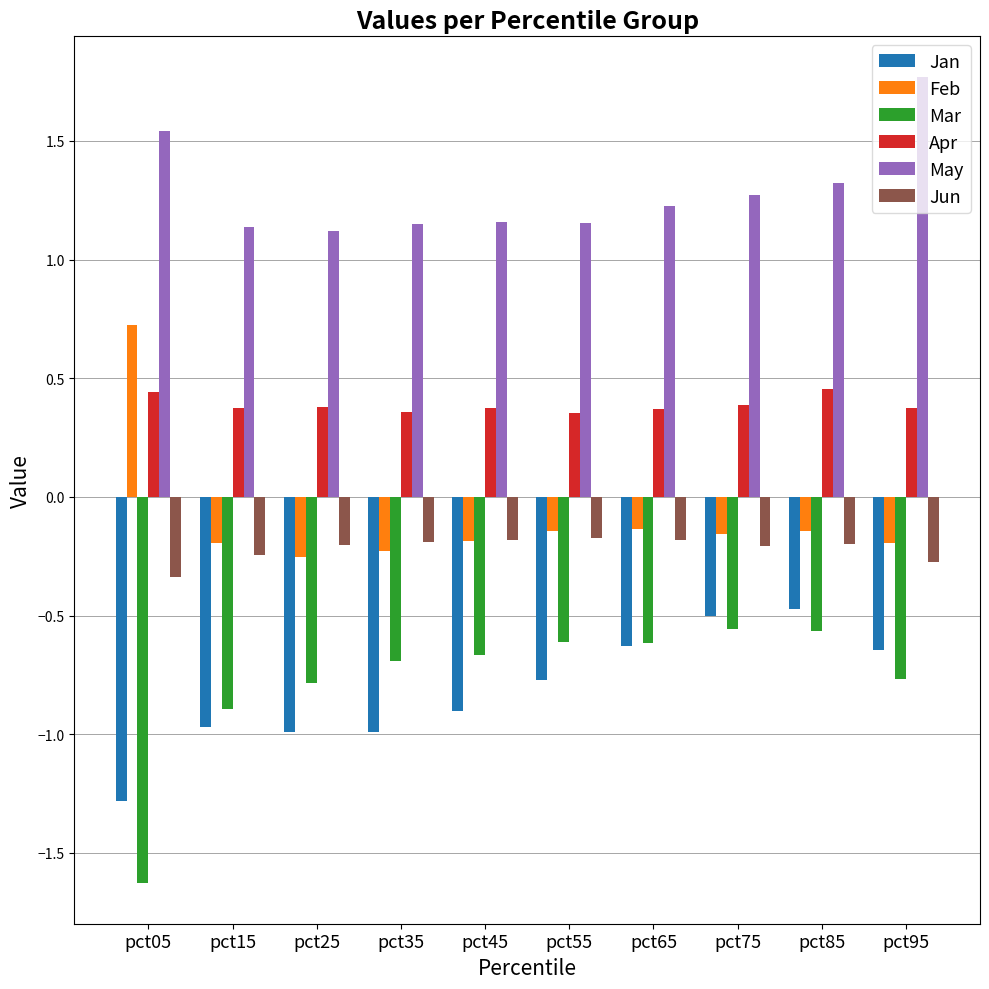

What is the value of the Mar bar at the 10th from the left?

-0.8